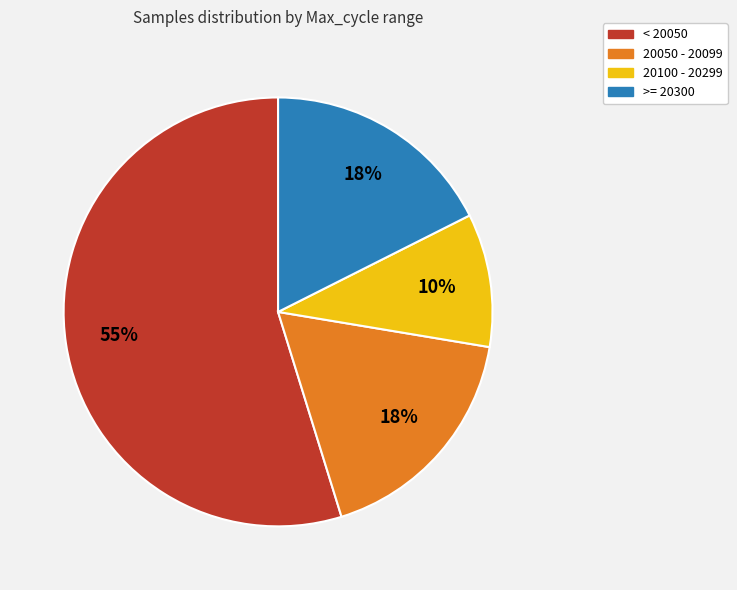

To the nearest percent, what is the difference between the largest and smallest slice percentages?

45%